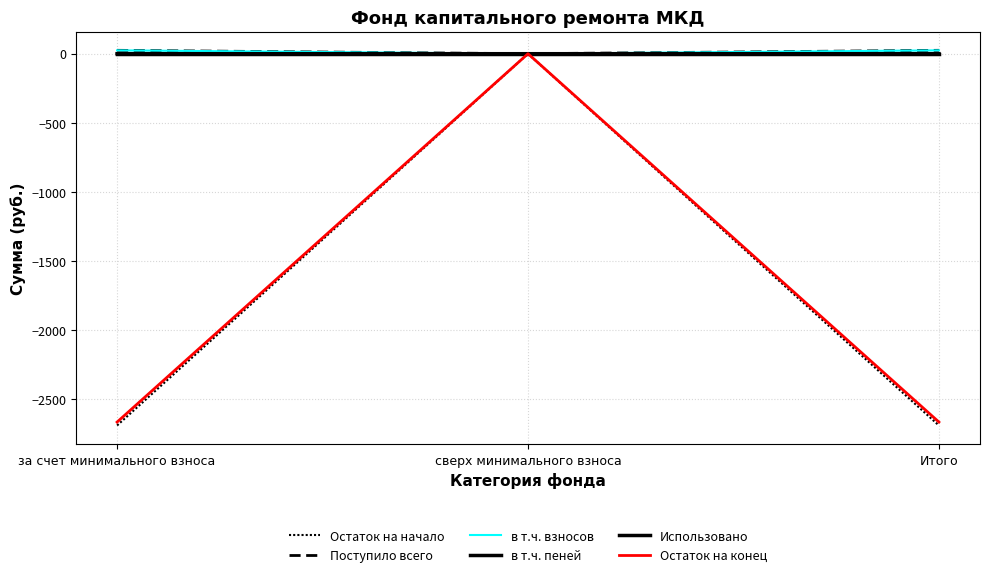

Does the chart display data point markers on the line(s)?

No